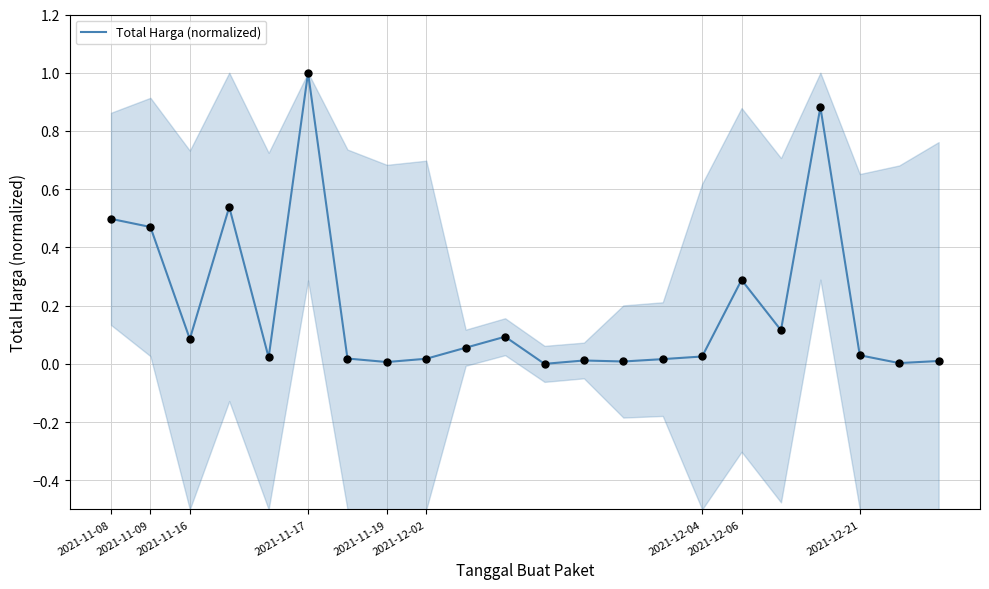

Which has a higher value, 14 or 21?

14